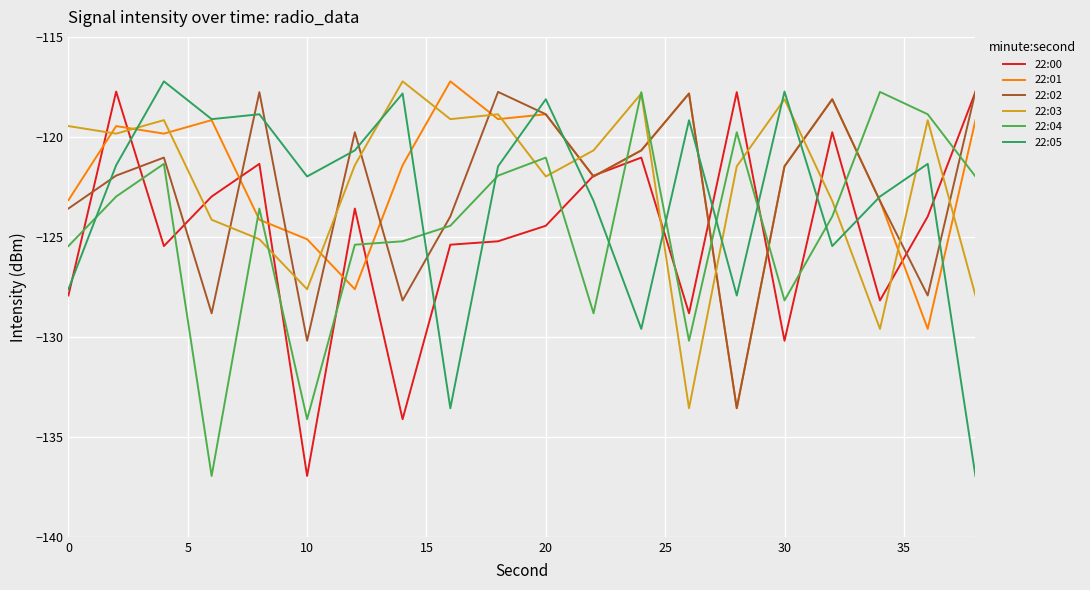

What is the minimum value for 22:04?

-137.0